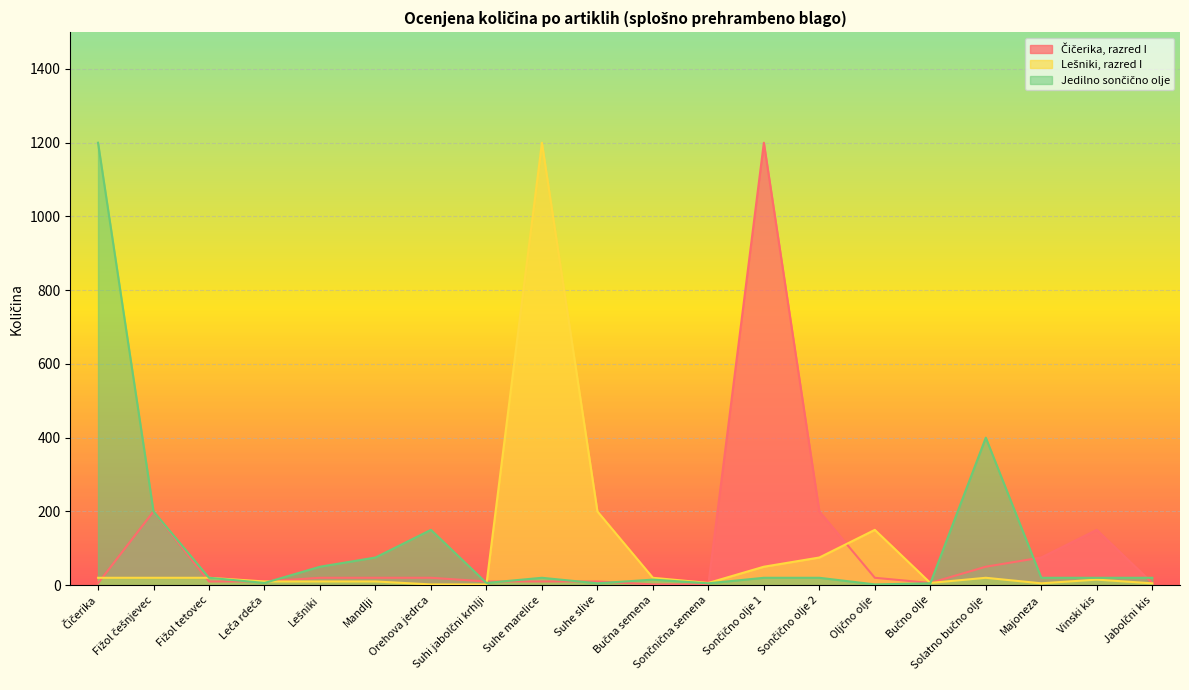

What position from the left is Suhe marelice?

9